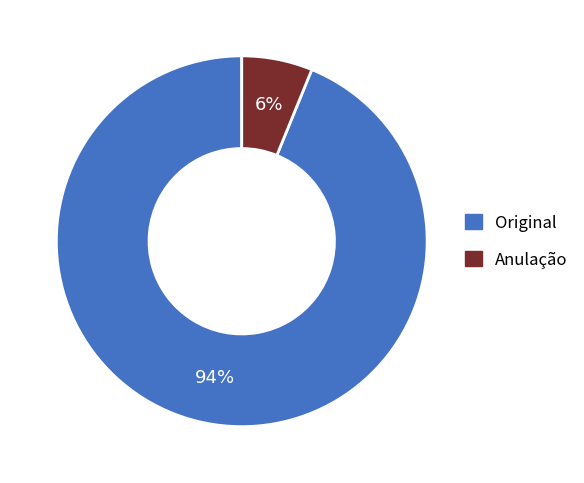

To the nearest percent, what is the average slice percentage?

50%